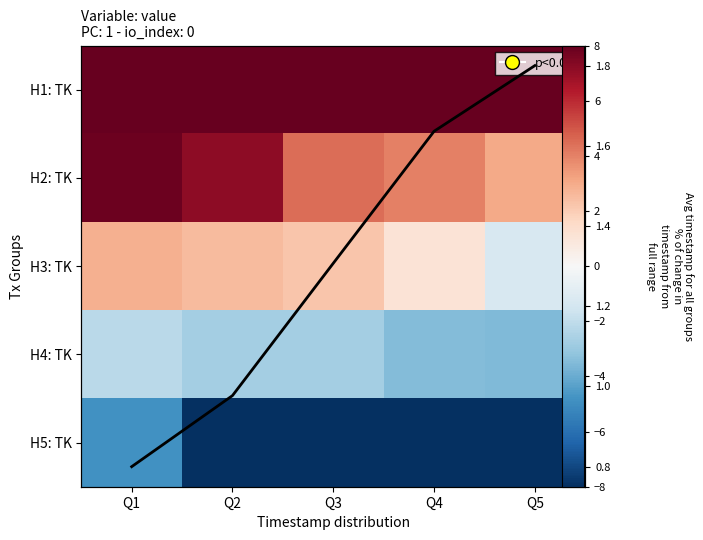

The value of H1: TK at Q5 is 8.4. True or false?

True